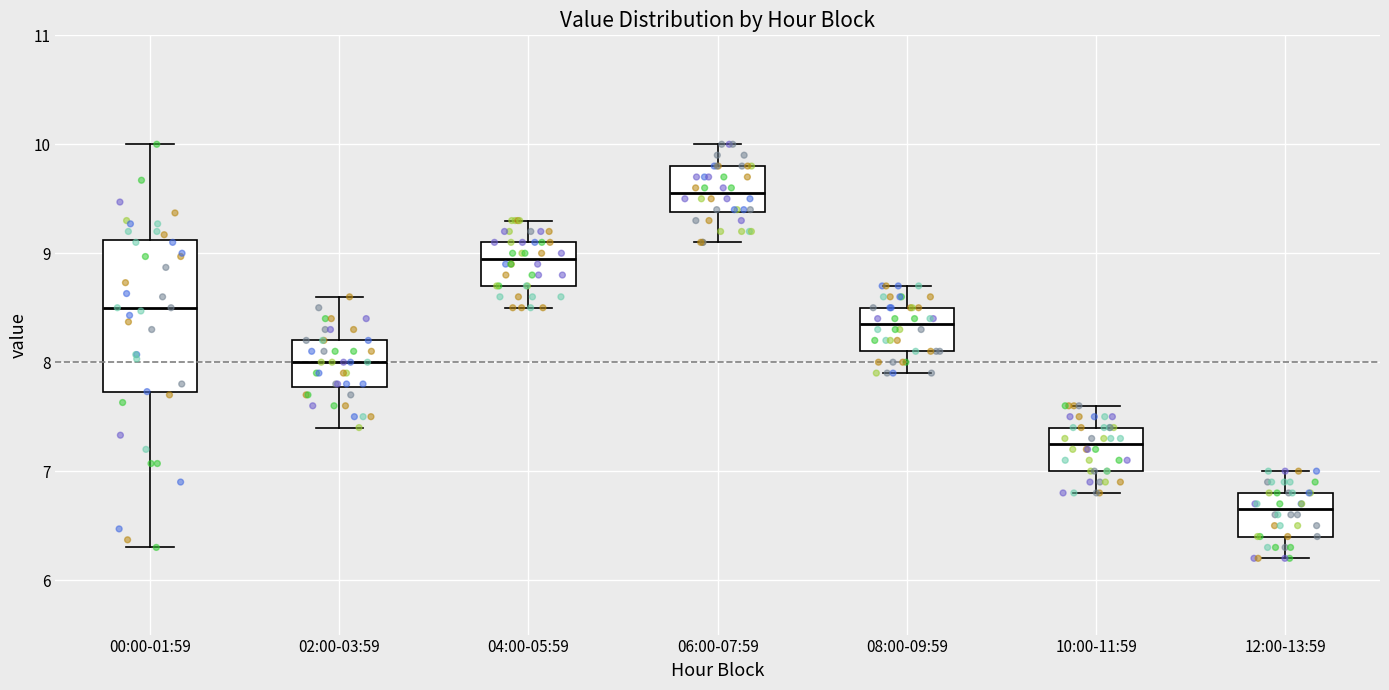

Reading left to right, transcribe this box plot: for each box, give where its median line is, the range the box spans, and where its two whiskers end, as read against the y-axis. The values are not printed on the chart, so give them approximately, as read against the axis.

00:00-01:59: median 8.5, box 7.7 to 9.1, whiskers 6.3 to 10.0
02:00-03:59: median 8.0, box 7.8 to 8.2, whiskers 7.4 to 8.6
04:00-05:59: median 9.0, box 8.7 to 9.1, whiskers 8.5 to 9.3
06:00-07:59: median 9.6, box 9.4 to 9.8, whiskers 9.1 to 10.0
08:00-09:59: median 8.4, box 8.1 to 8.5, whiskers 7.9 to 8.7
10:00-11:59: median 7.3, box 7.0 to 7.4, whiskers 6.8 to 7.6
12:00-13:59: median 6.7, box 6.4 to 6.8, whiskers 6.2 to 7.0